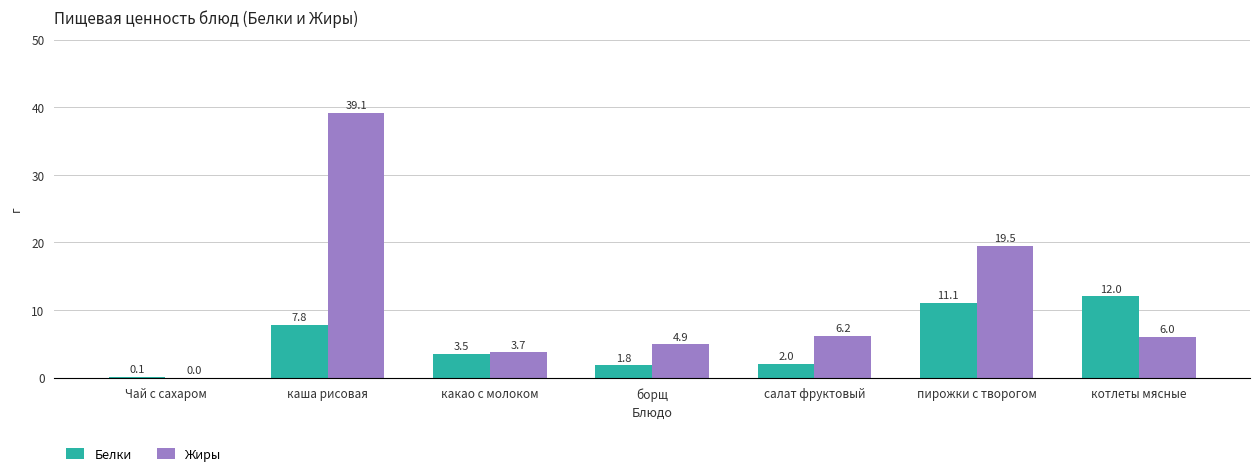

What is the greatest value displayed?

39.1